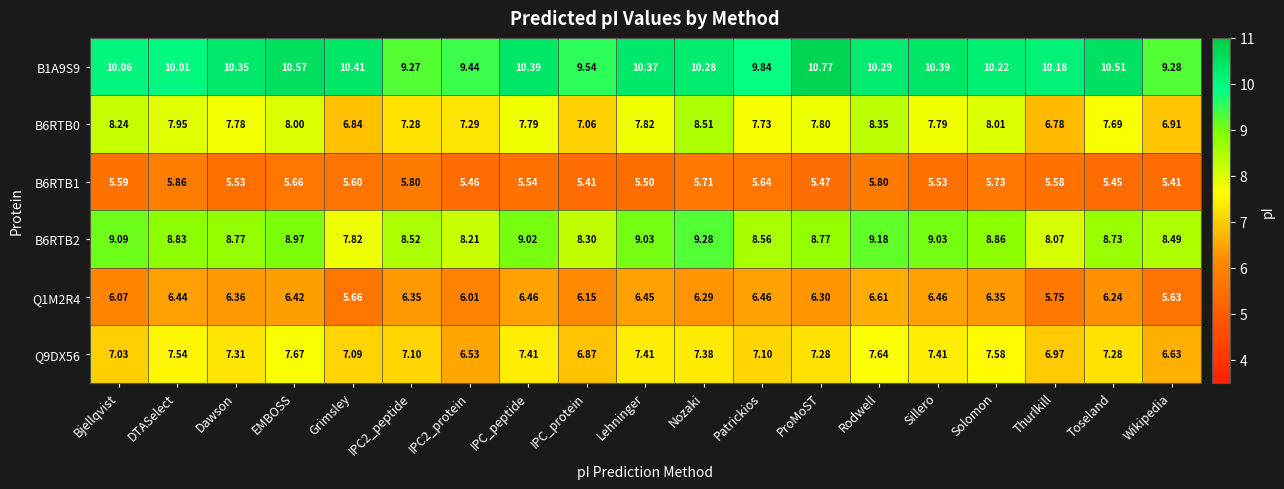

Is the value of Q9DX56 at Grimsley greater than the value of Q1M2R4 at IPC2_peptide?

Yes